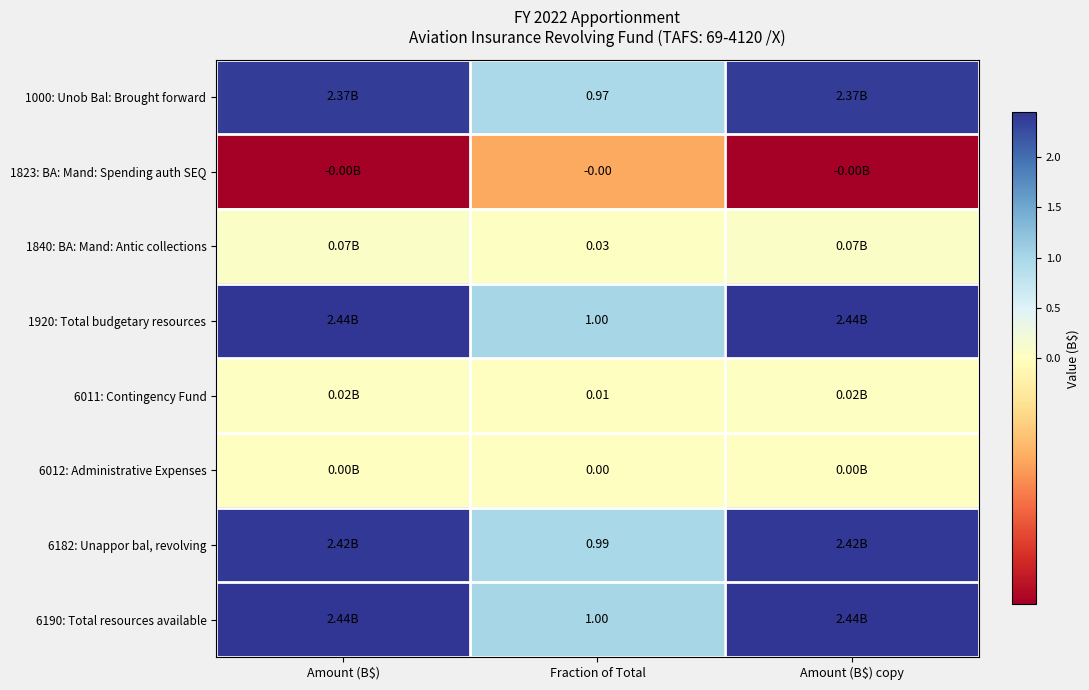

How many values in the 6182: Unappor bal, revolving series are below 2?

1